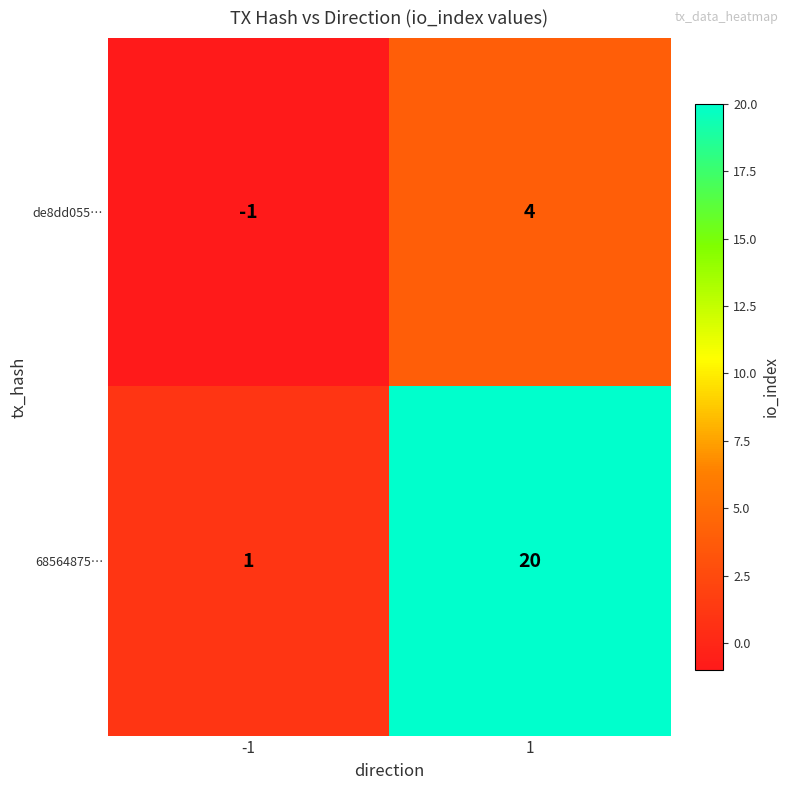

List the series in order of their overall mean, highest first.

68564875…, de8dd055…